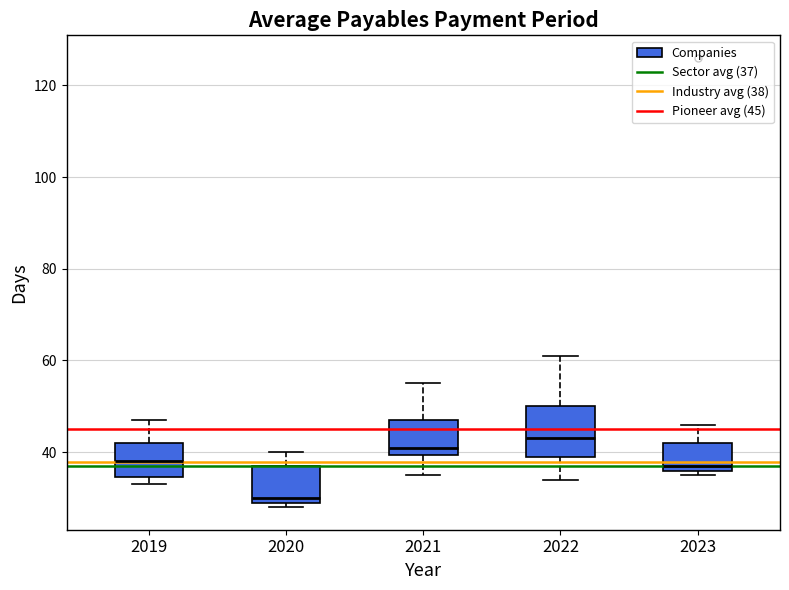

Reading left to right, transcribe this box plot: for each box, give where its median line is, the range the box spans, and where its two whiskers end, as read against the y-axis. The values are not printed on the chart, so give them approximately, as read against the axis.

2019: median 38, box 34 to 42, whiskers 34 (just below the box's lower edge) to 48
2020: median 30 (just above the box's lower edge), box 30 to 38, whiskers 28 to 40
2021: median 42, box 40 to 48, whiskers 36 to 56
2022: median 44, box 40 to 50, whiskers 34 to 62
2023: median 38, box 36 to 42, whiskers 36 (just below the box's lower edge) to 46